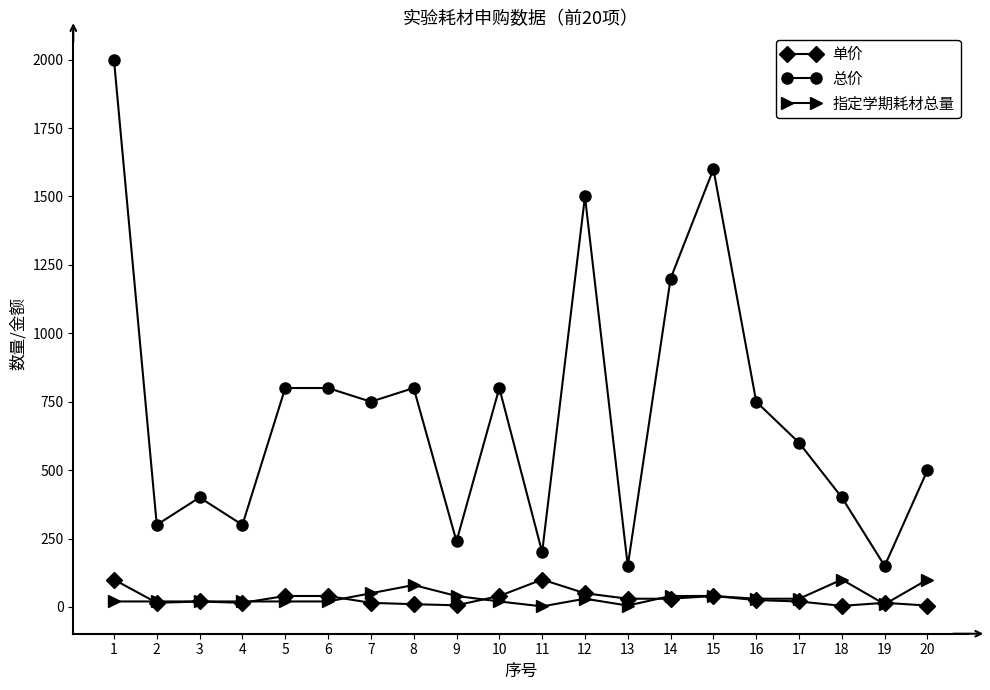

The 单价 series shows 30 at 14. True or false?

True